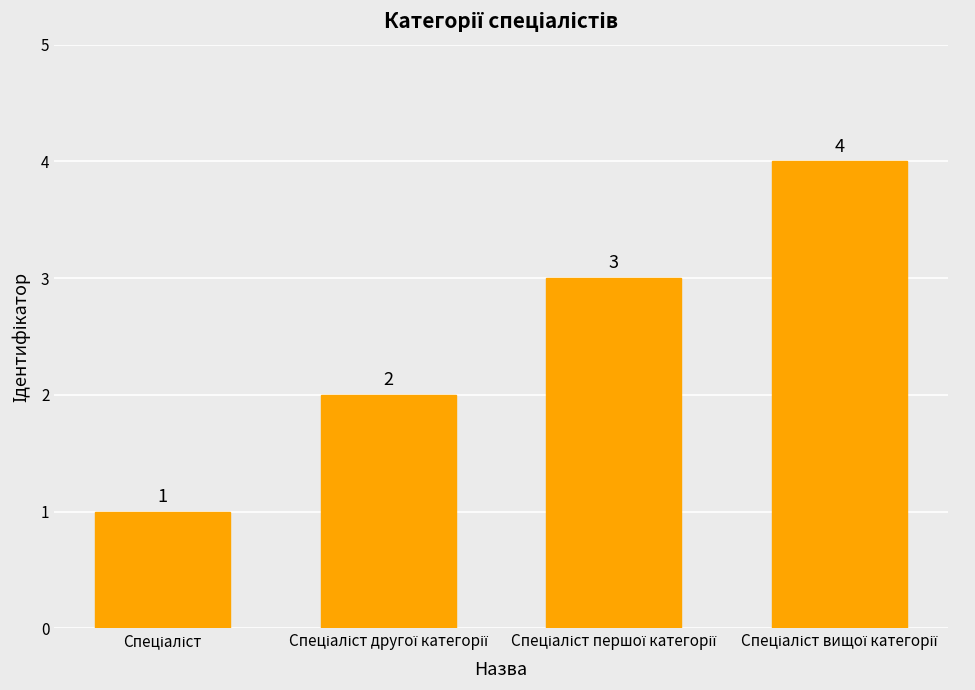

What is the value of the 1st bar from the left?

1